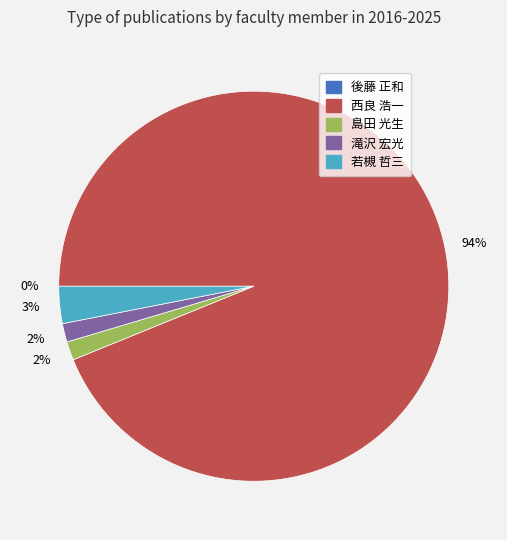

To the nearest percent, what percentage of the pie is 滝沢 宏光?

2%